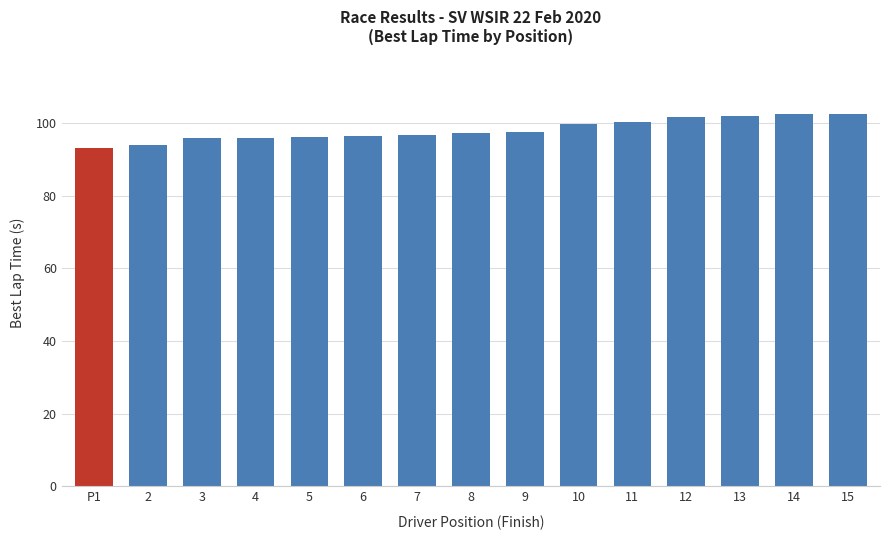

What is the sum of all values?

1471.5